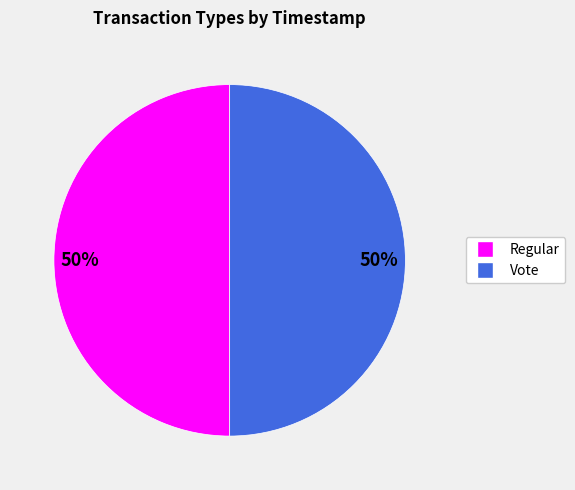

To the nearest percent, what is the combined percentage of Vote and Regular?

100%